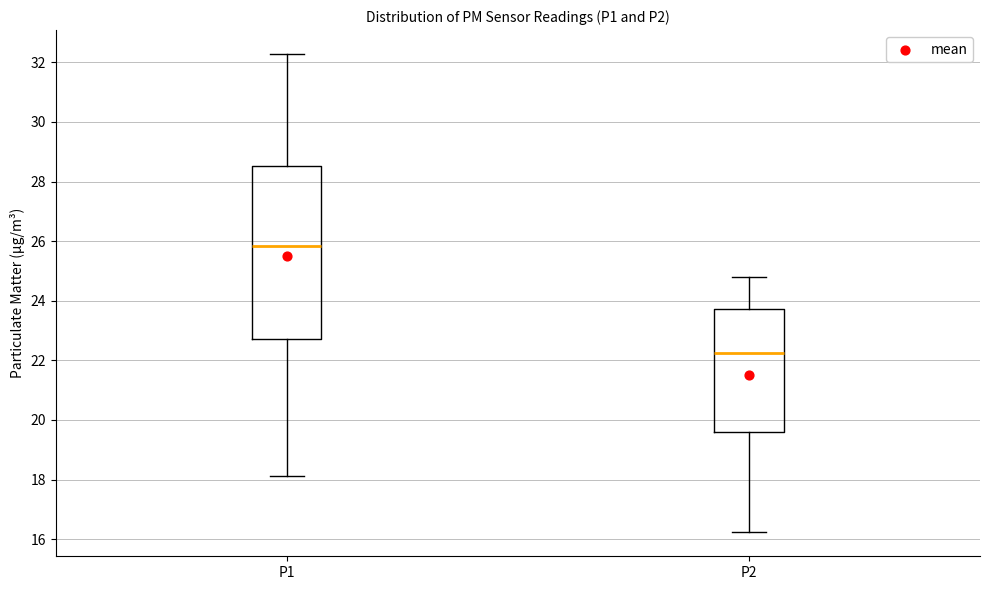

Reading left to right, transcribe this box plot: for each box, give where its median line is, the range the box spans, and where its two whiskers end, as read against the y-axis. The values are not printed on the chart, so give them approximately, as read against the axis.

P1: median 25.8, box 22.8 to 28.6, whiskers 18.2 to 32.2
P2: median 22.2, box 19.6 to 23.8, whiskers 16.2 to 24.8